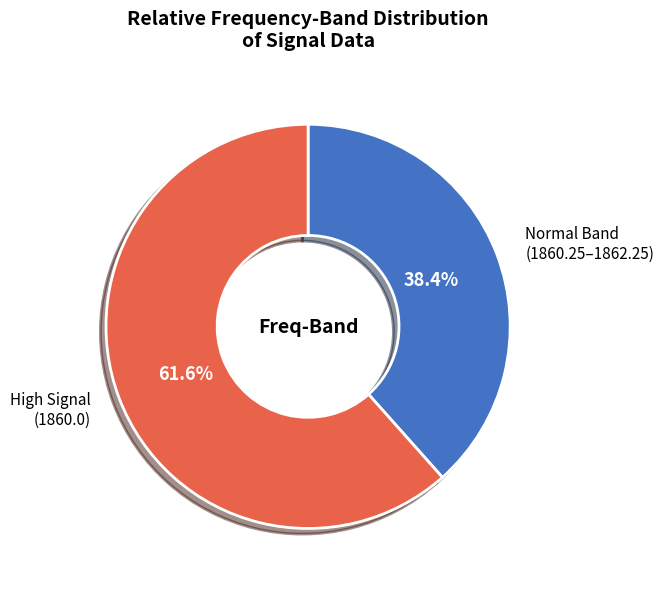

Is there a majority slice in this chart?

Yes